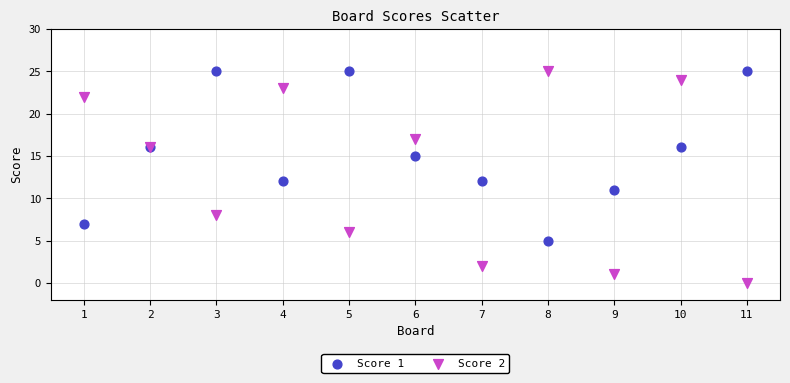

What are all the series names shown in the legend?

Score 1, Score 2